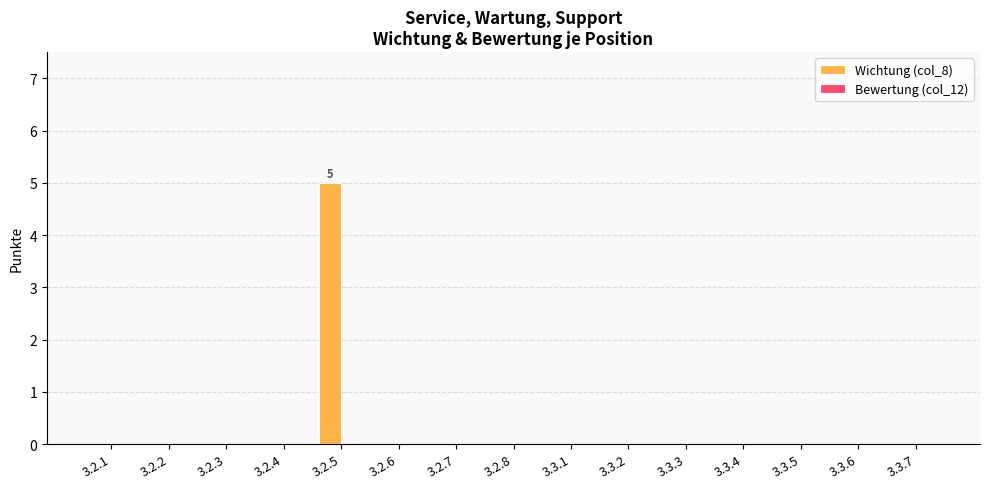

True or false: the data shows -3 at 3.3.1.

False